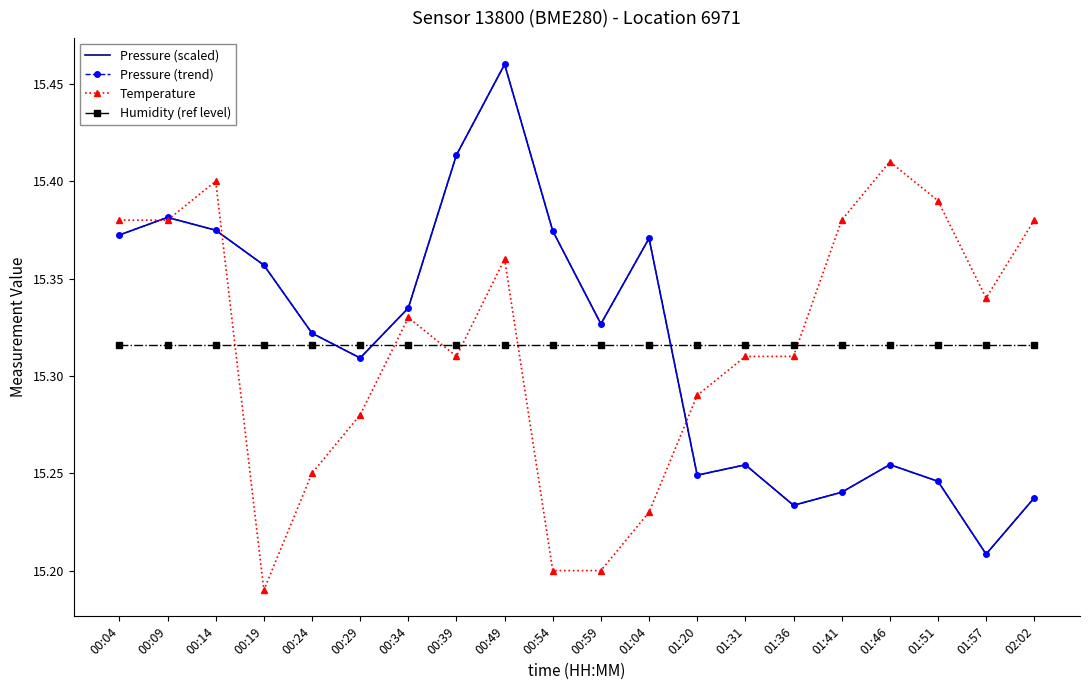

How many lines are shown in the chart?

4